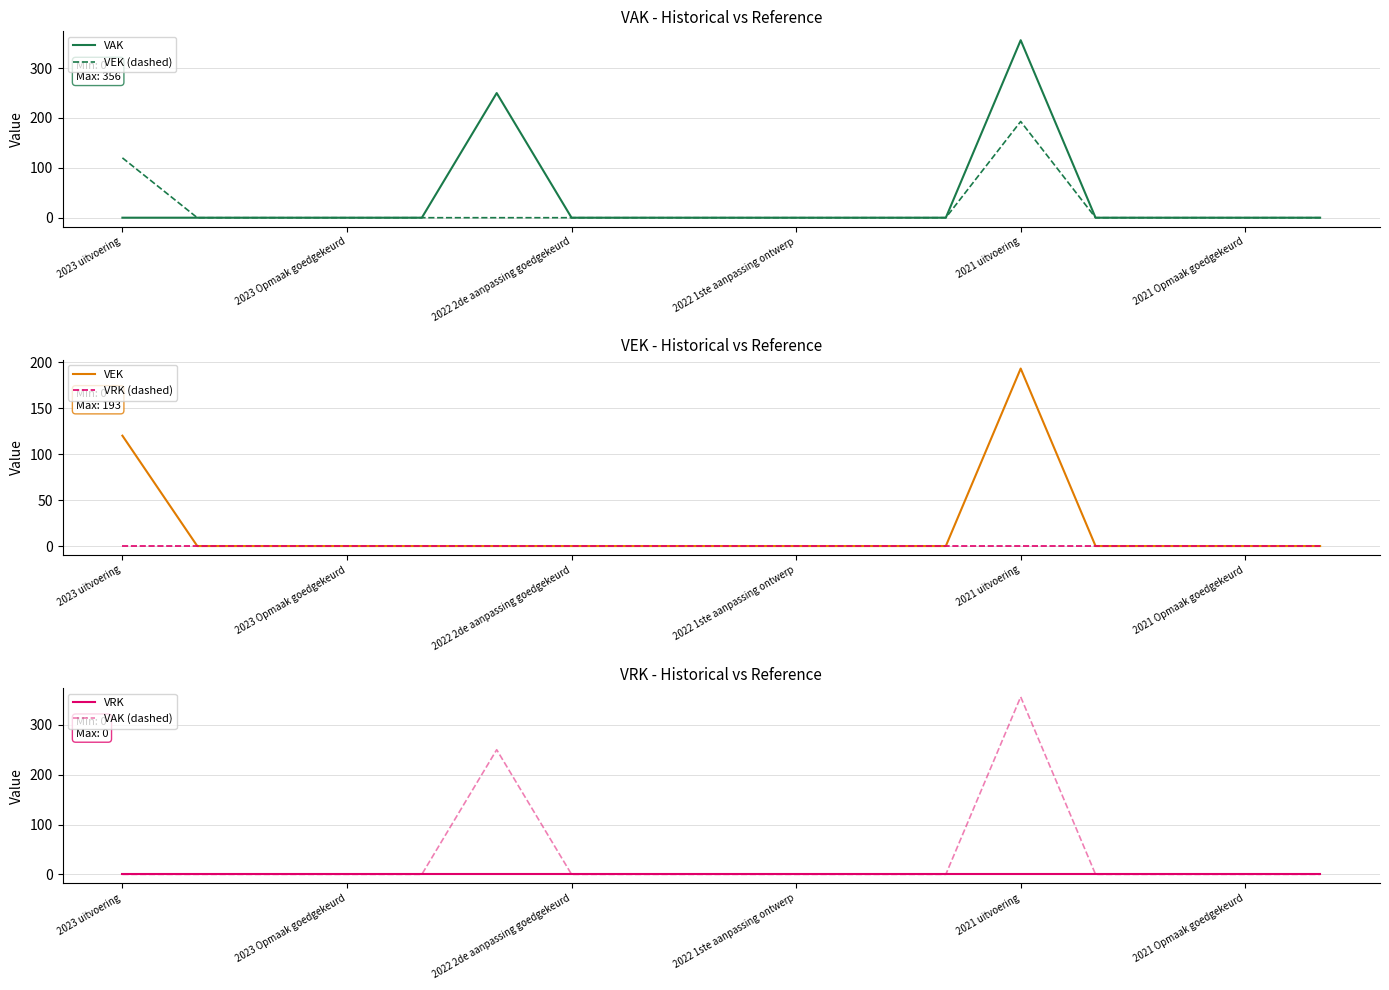

True or false: VAK (dashed) and VRK (dashed) intersect in this chart.

False